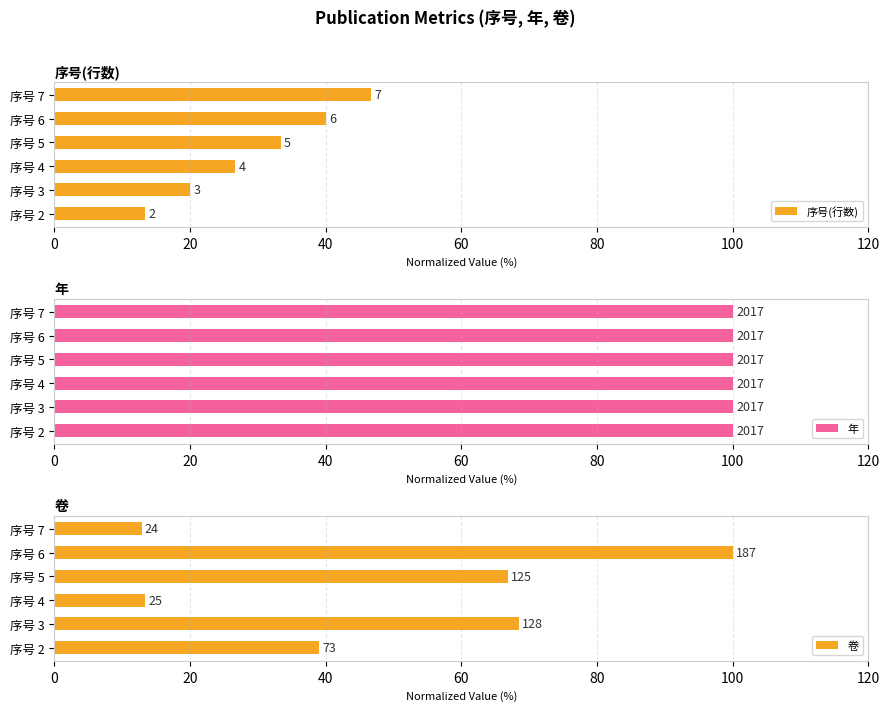

Is it true that 年 equals 0.4 at 40?

False